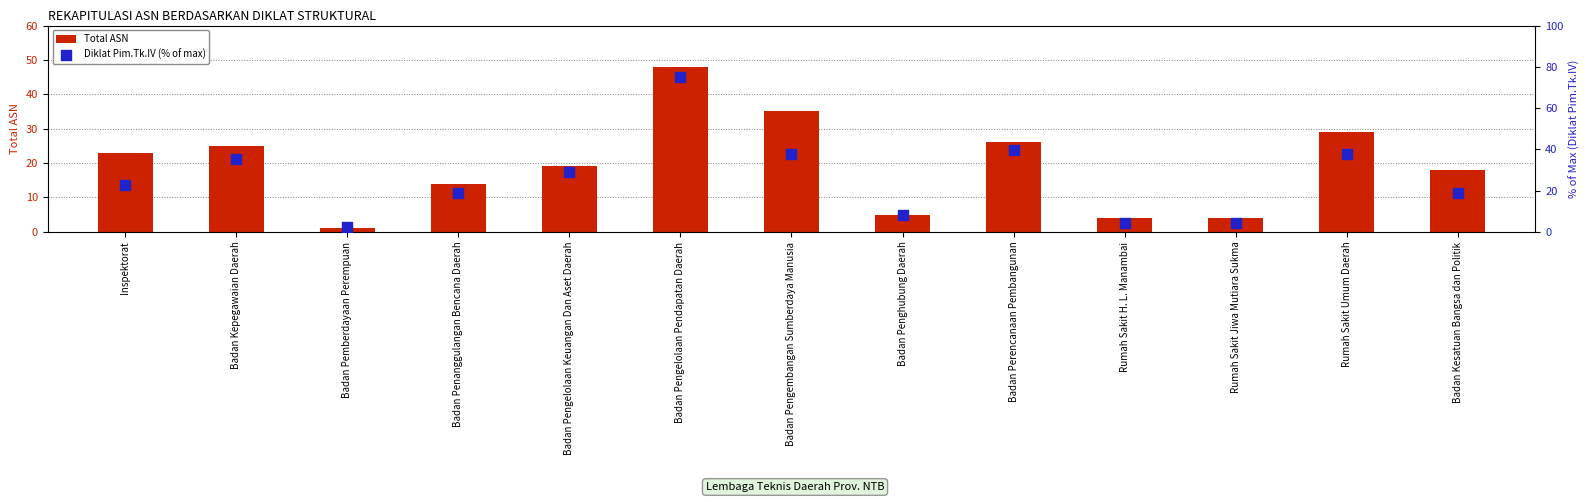

What are all the series names shown in the legend?

Total ASN, Diklat Pim.Tk.IV (% of max)